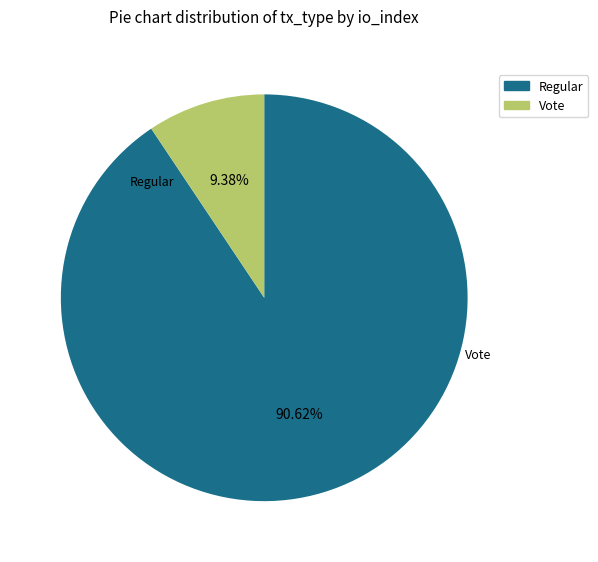

To the nearest percent, what portion does Regular represent?

91%